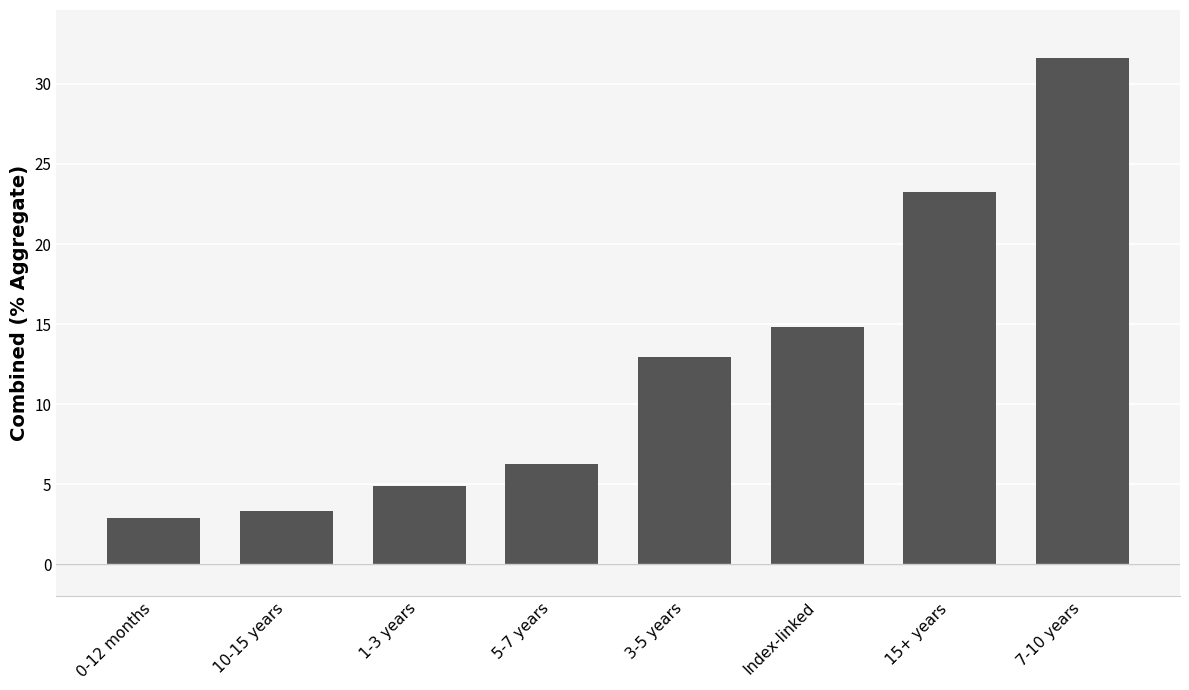

The value at 5-7 years is 6.2. True or false?

True